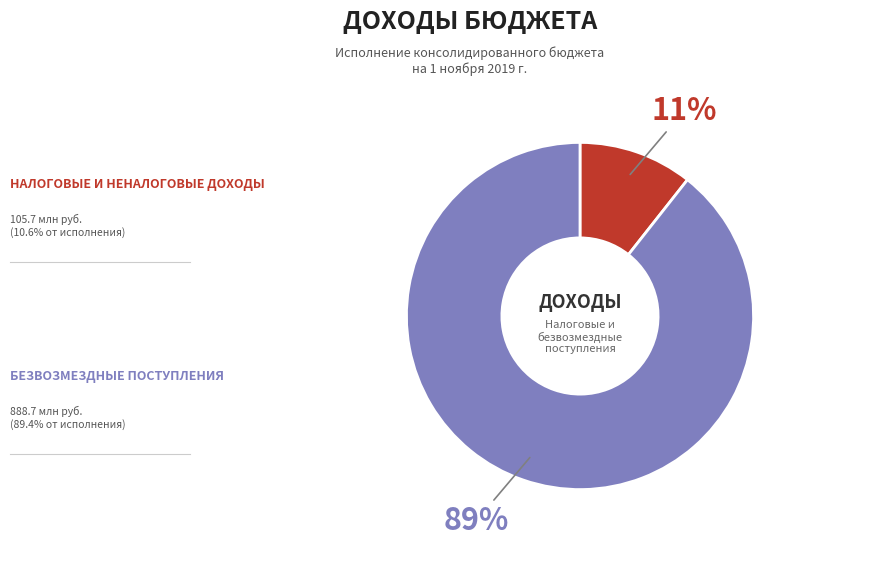

Does any single category account for the majority?

Yes